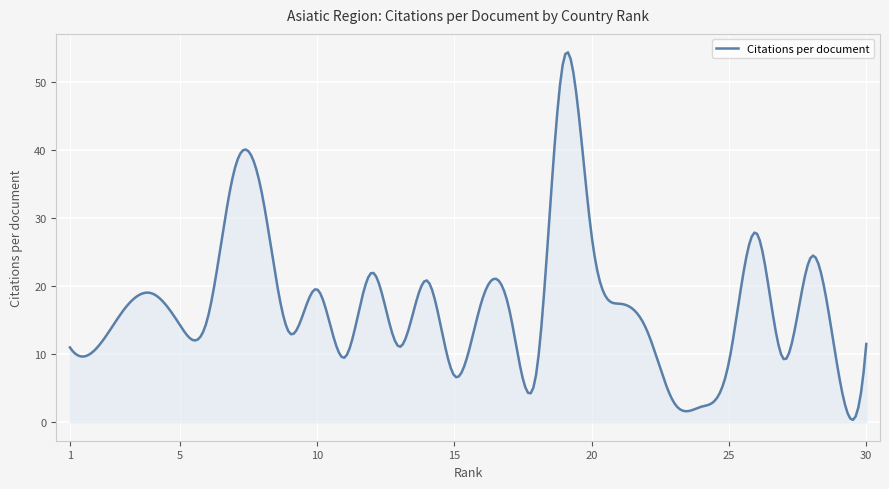

What is the difference between the maximum and minimum values?

54.0